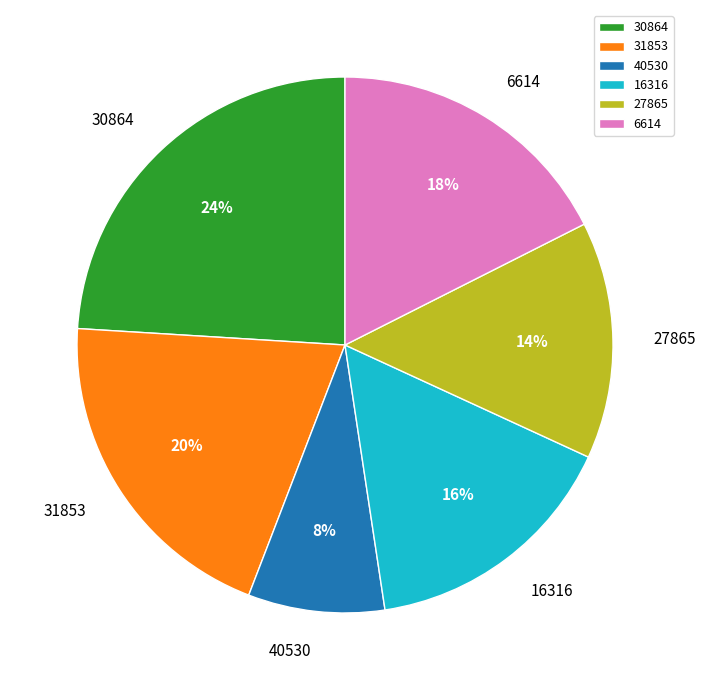

To the nearest percent, what is the combined percentage of 31853 and 40530?

28%